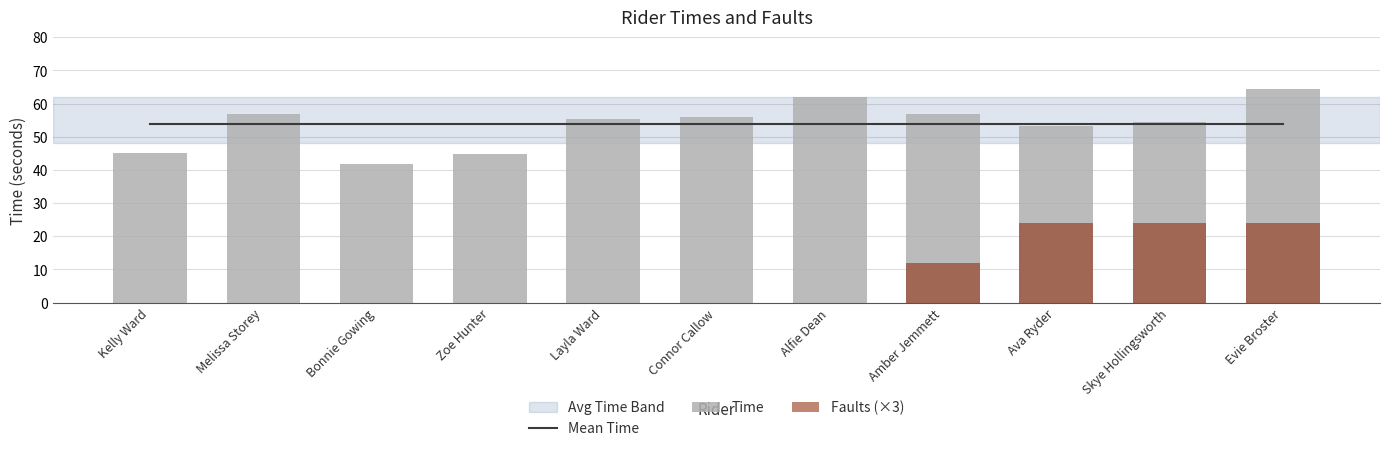

What is the spread (max minus min) of values at Kelly Ward?

53.7